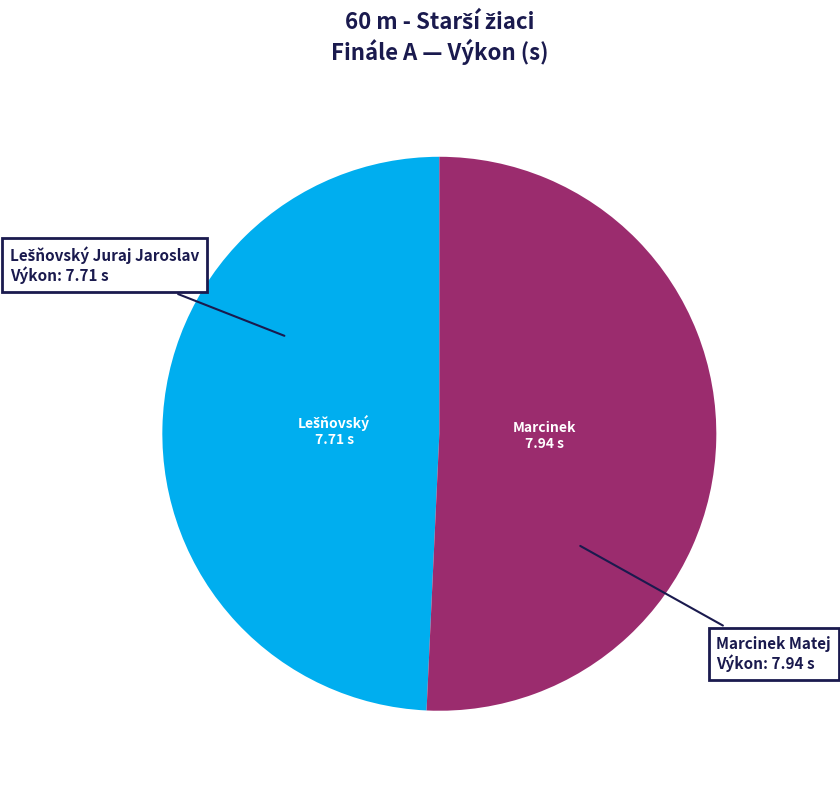

Is there a majority slice in this chart?

Yes